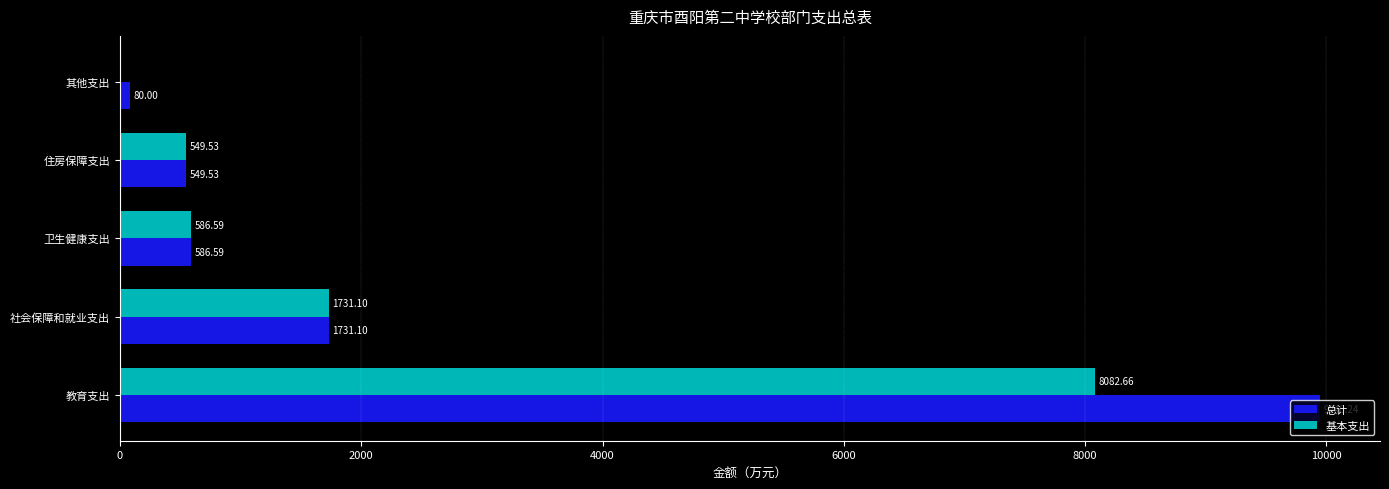

What is the sum of all 基本支出 values?

10949.9